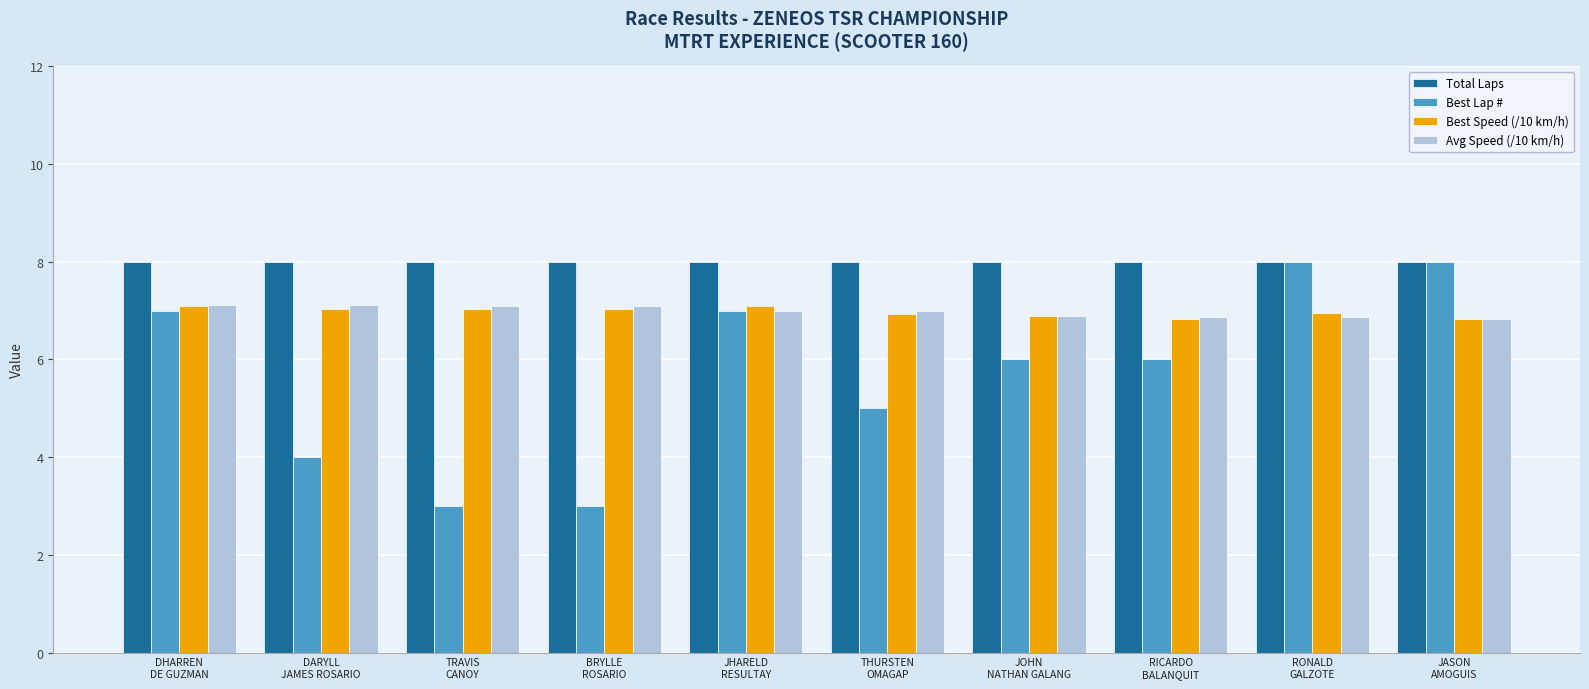

Read the Best Speed (/10 km/h) value at TRAVIS
CANOY.

7.0